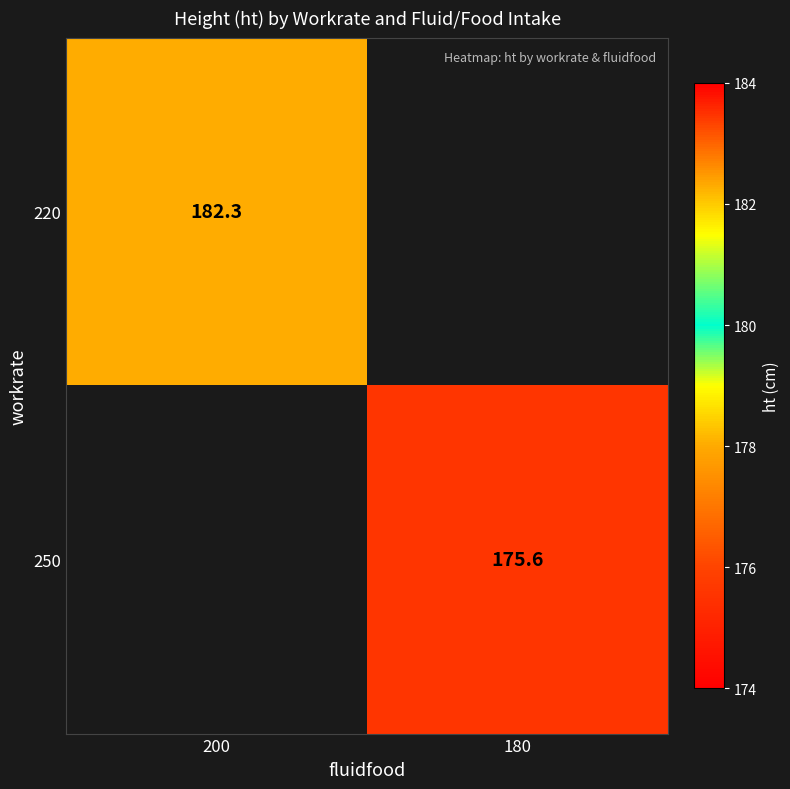

True or false: 250 has a value of 57.9 at 180.

False